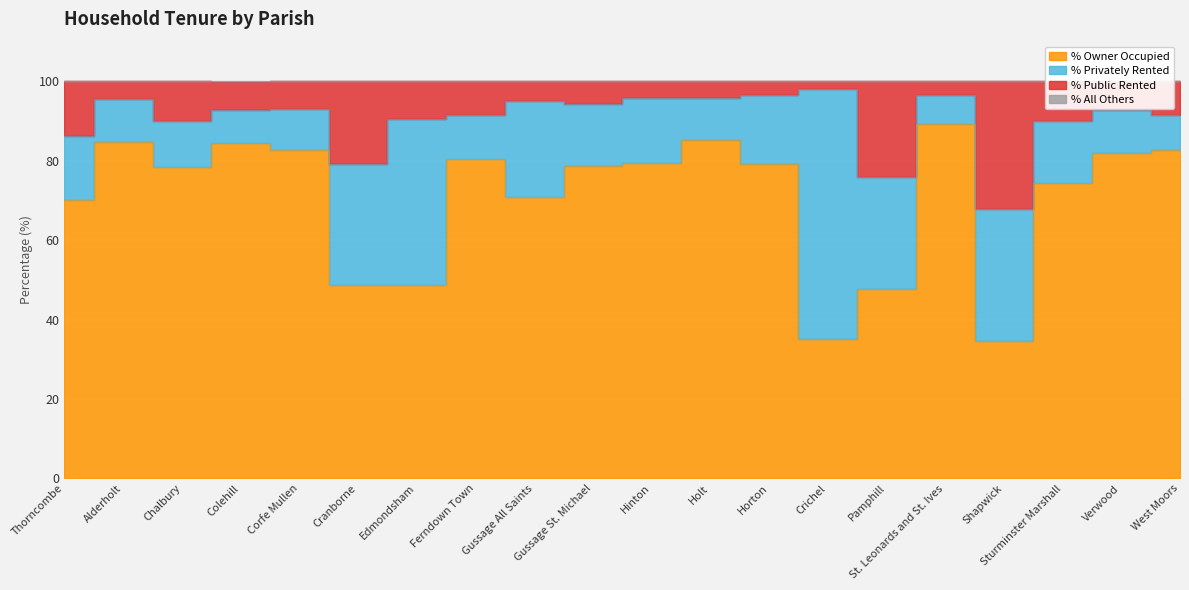

True or false: % Owner Occupied and % Public Rented cross at least once.

False